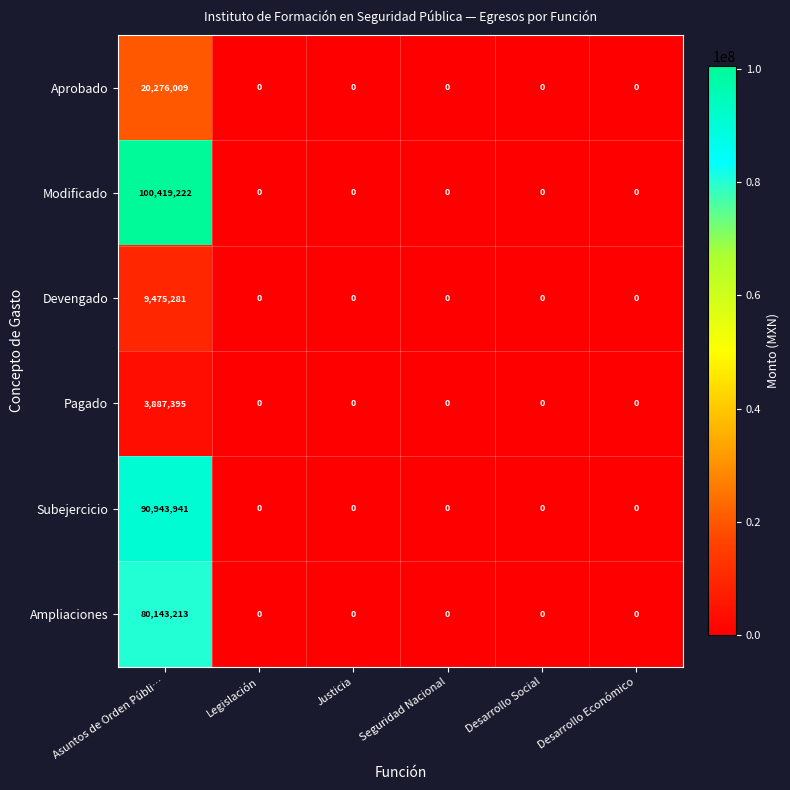

True or false: Ampliaciones has a value of -31881661 at Justicia.

False